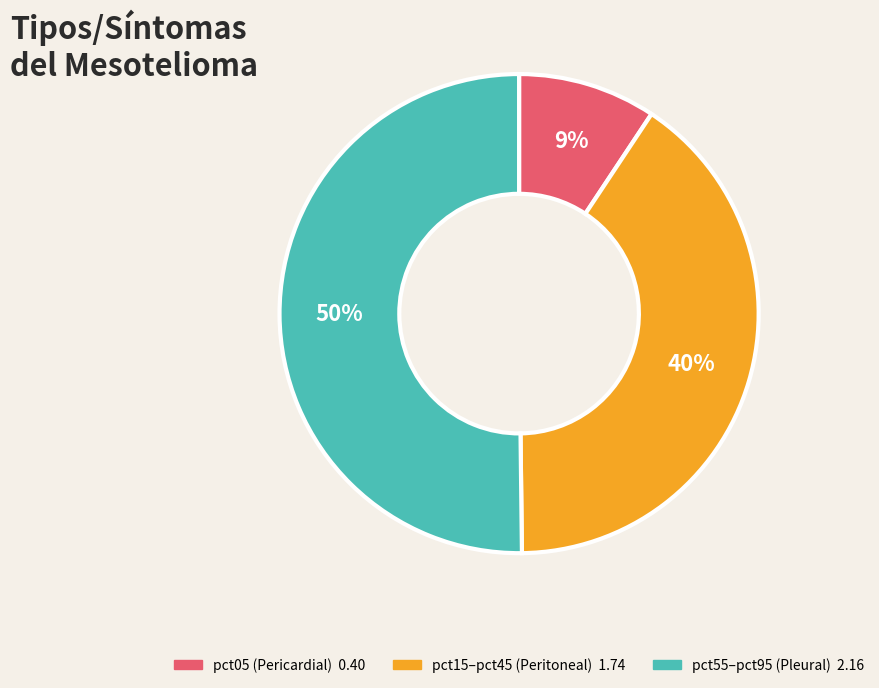

To the nearest percent, what is the average slice percentage?

33%